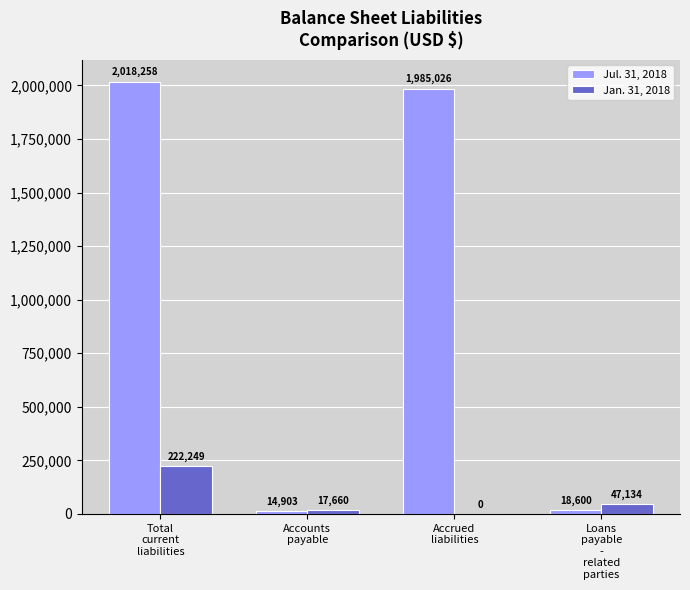

At which label is Jan. 31, 2018 closest to 111124?

Loans
payable
-
related
parties